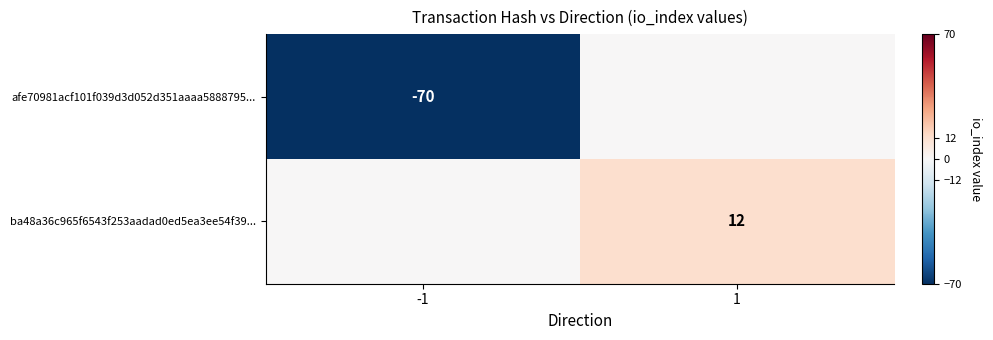

The ba48a36c965f6543f253aadad0ed5ea3ee54f39... series shows 21 at 1. True or false?

False